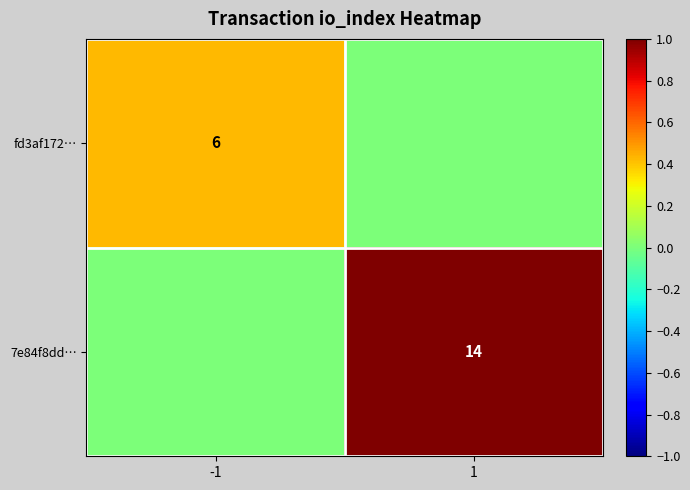

Is the value of 7e84f8dd… at 1 greater than the value of fd3af172… at -1?

Yes